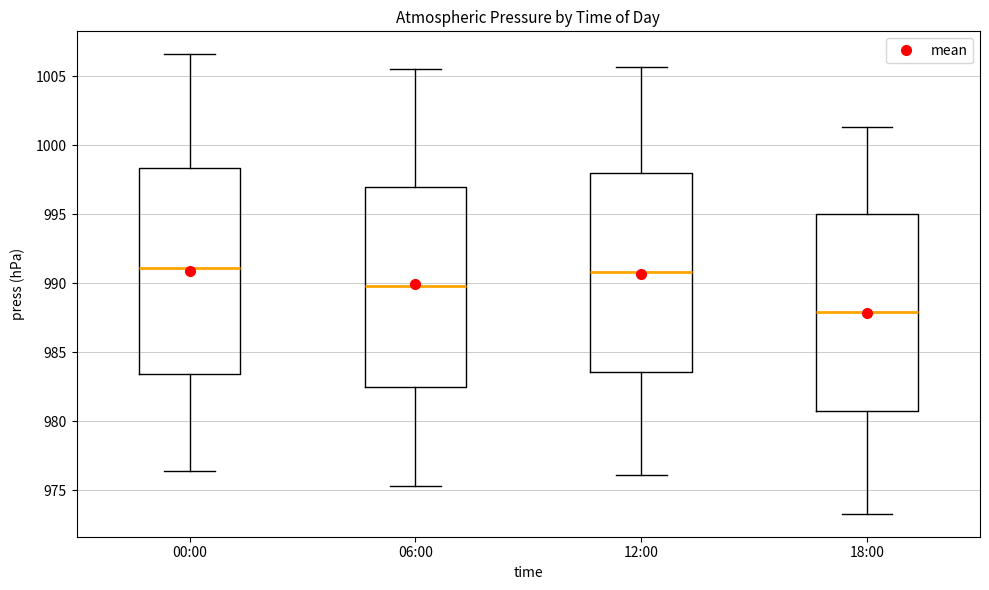

Where does the median line of the box for 12:00 sit on the y-axis? The values are not printed on the chart, so give them approximately, as read against the axis.

991.0